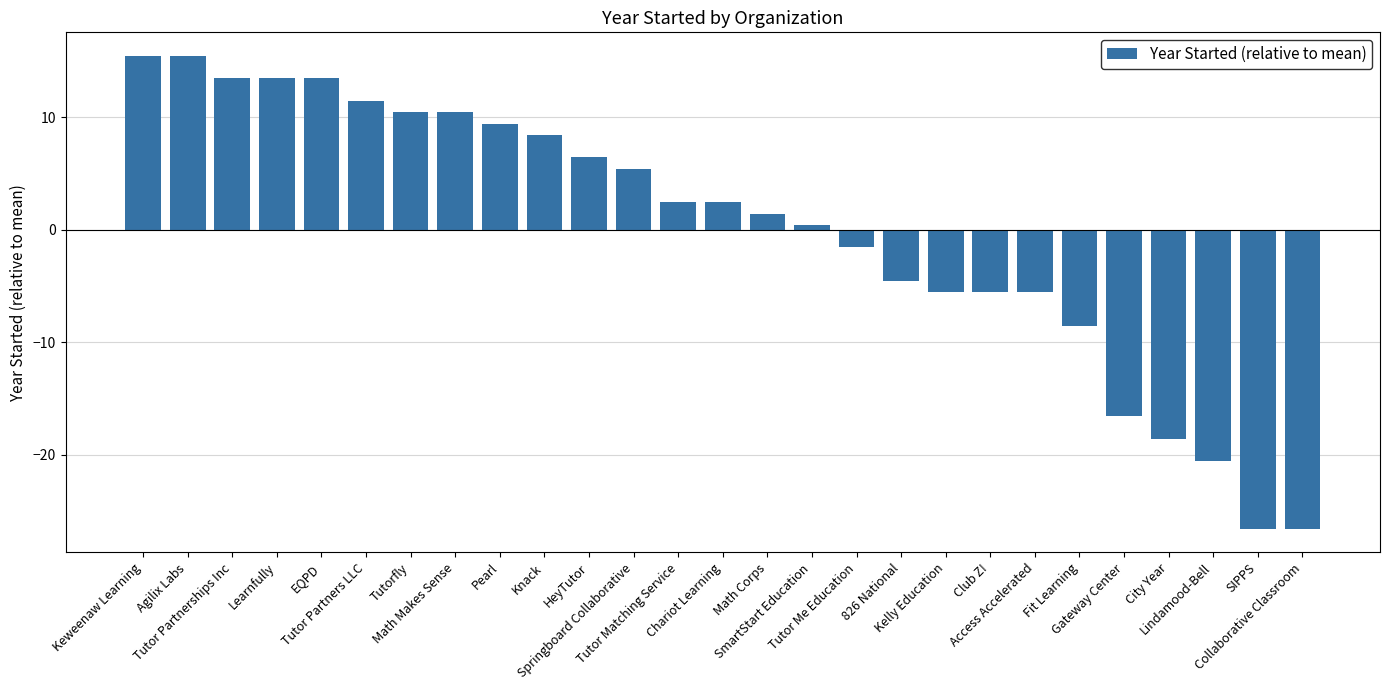

What is the value of the 25th bar from the left?

-20.6